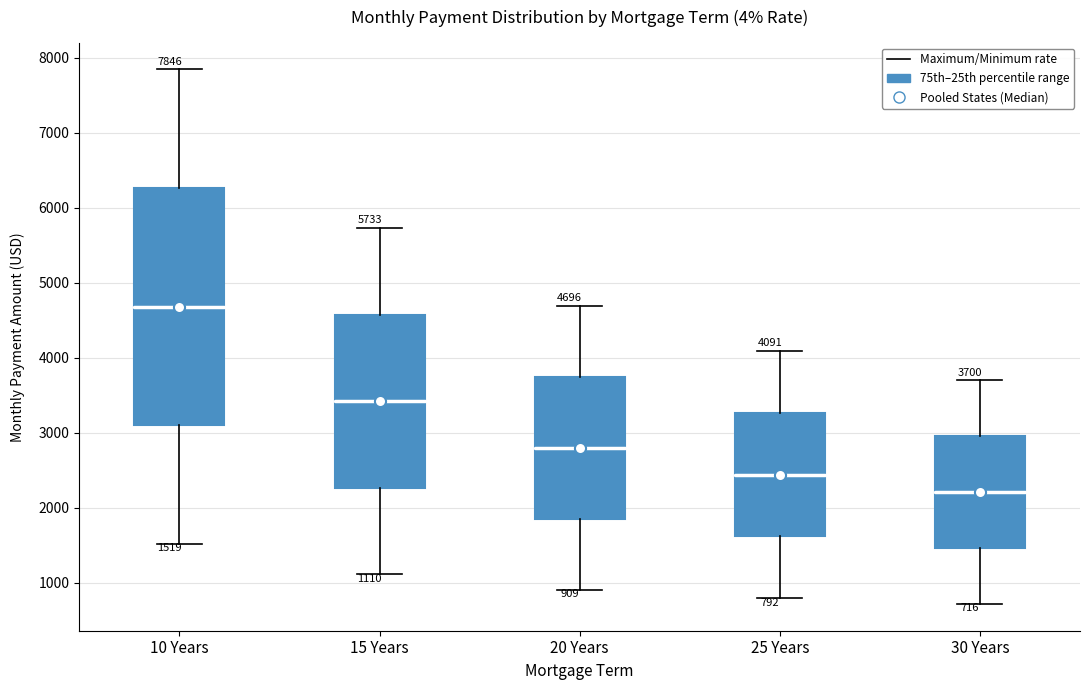

Which box's median line is the lowest?

30 Years